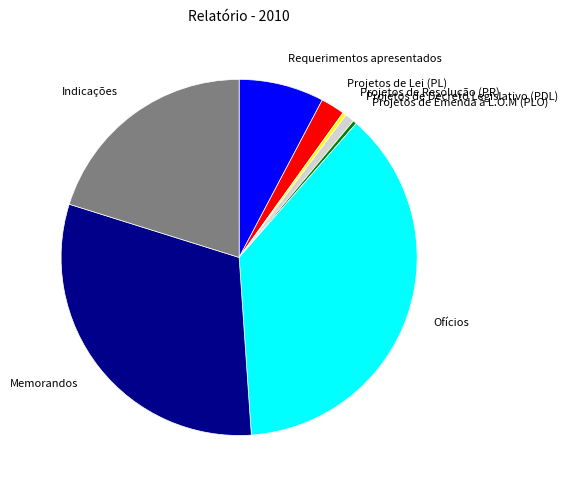

The Requerimentos apresentados slice represents 8% of the pie. True or false?

True